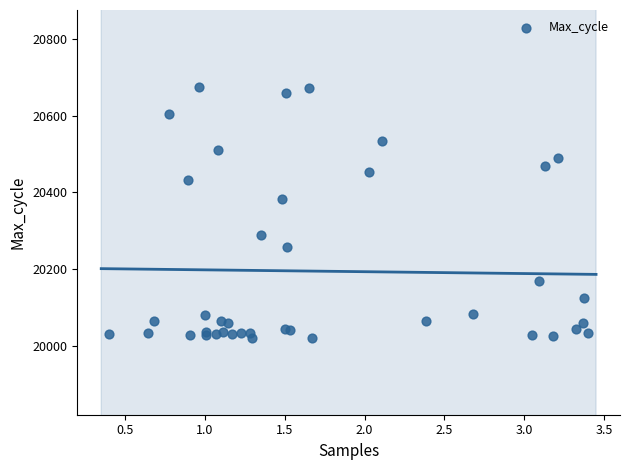

What Y value in the scatter plot is closest to 20348?

20383